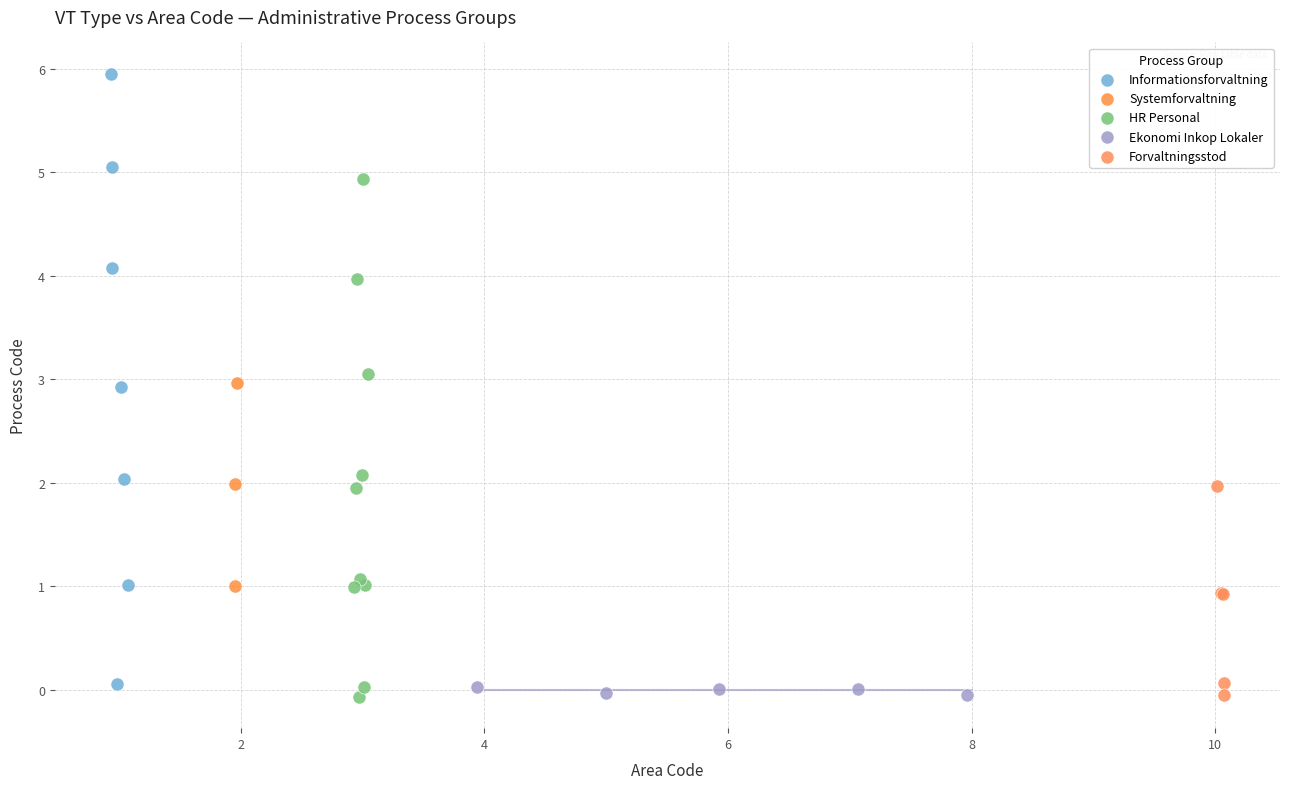

What are all the series names shown in the legend?

Informationsforvaltning, Systemforvaltning, HR Personal, Ekonomi Inkop Lokaler, Forvaltningsstod